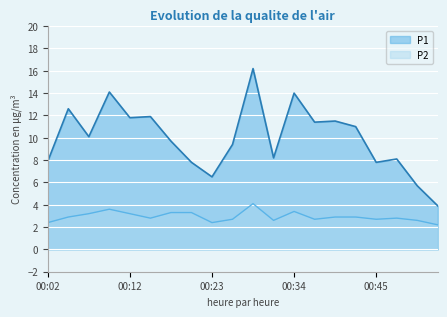

At how many categories does at least one series exceed 3?

20